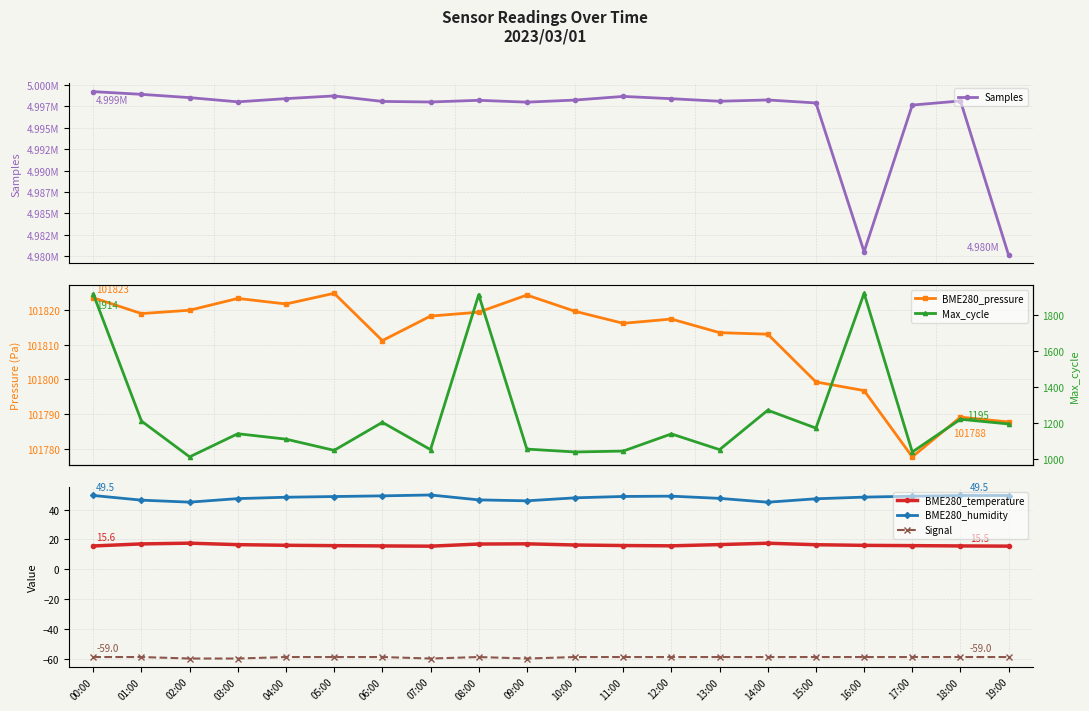

True or false: Signal and Samples intersect in this chart.

False